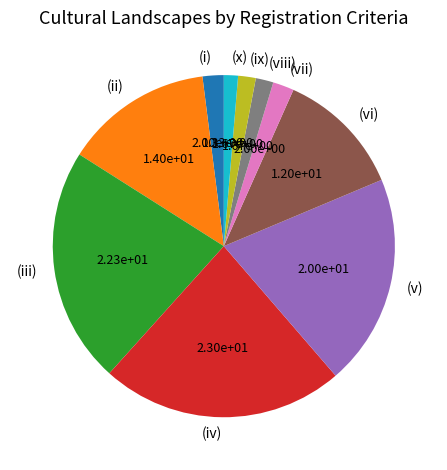

Does (iii) represent more than half of the total?

No